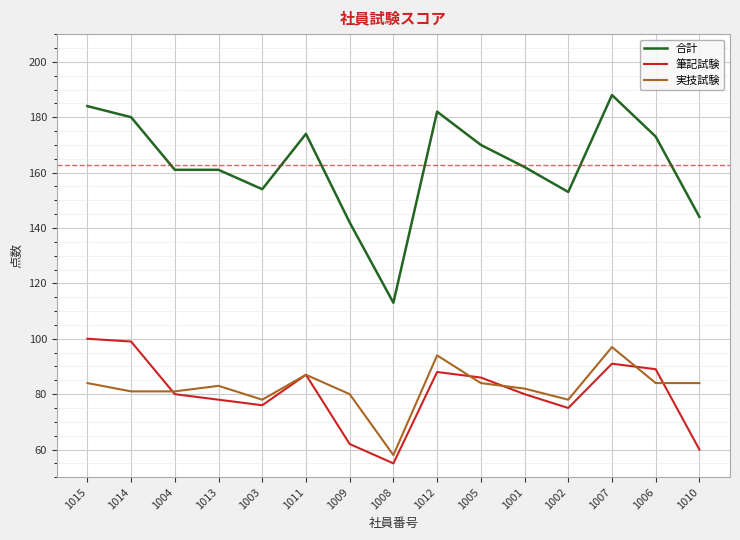

Read the 筆記試験 value at 1006.

89